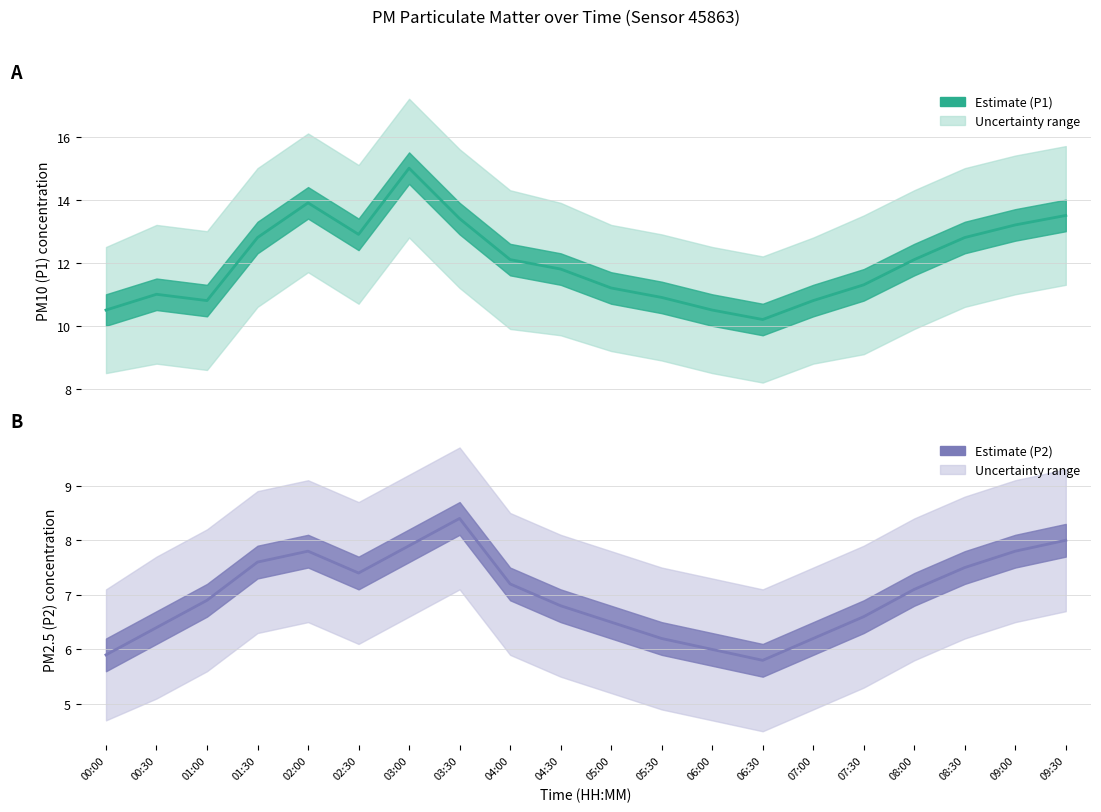

What is the spread (max minus min) of values at 09:00?

5.4